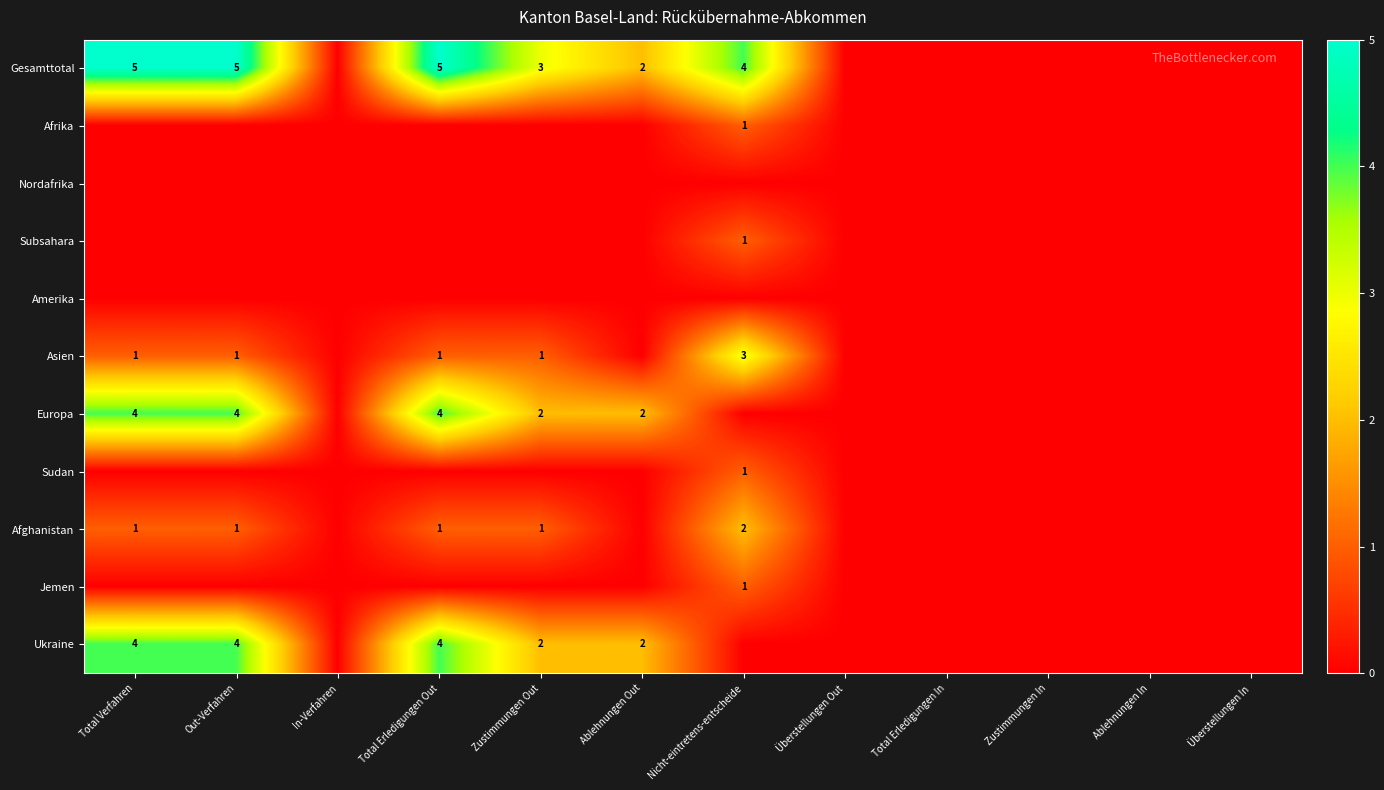

Is it true that Subsahara equals 0 at Zustimmungen In?

True